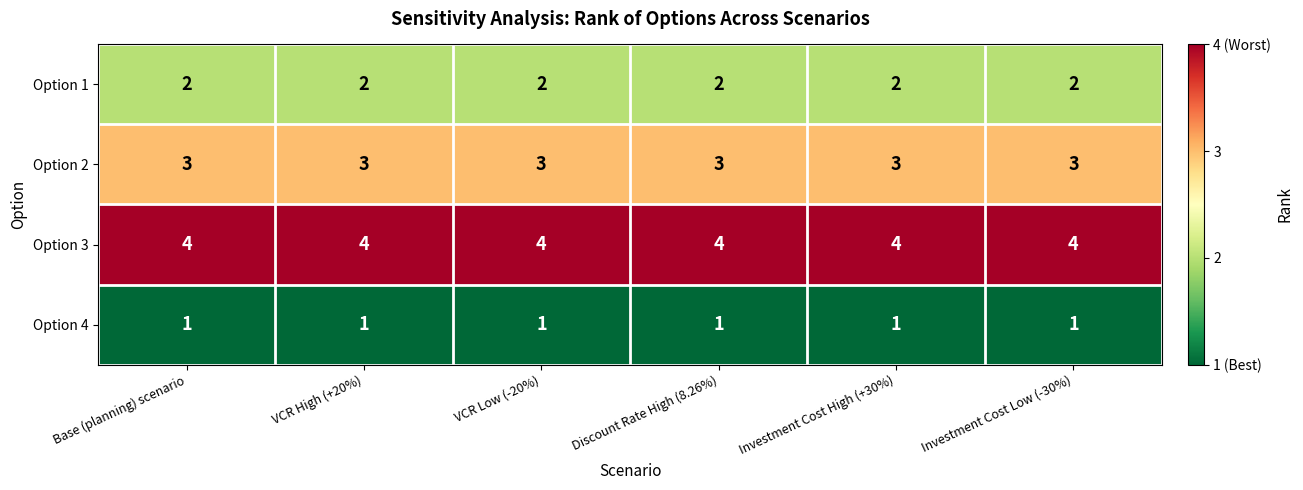

What is the maximum value shown in the chart?

4